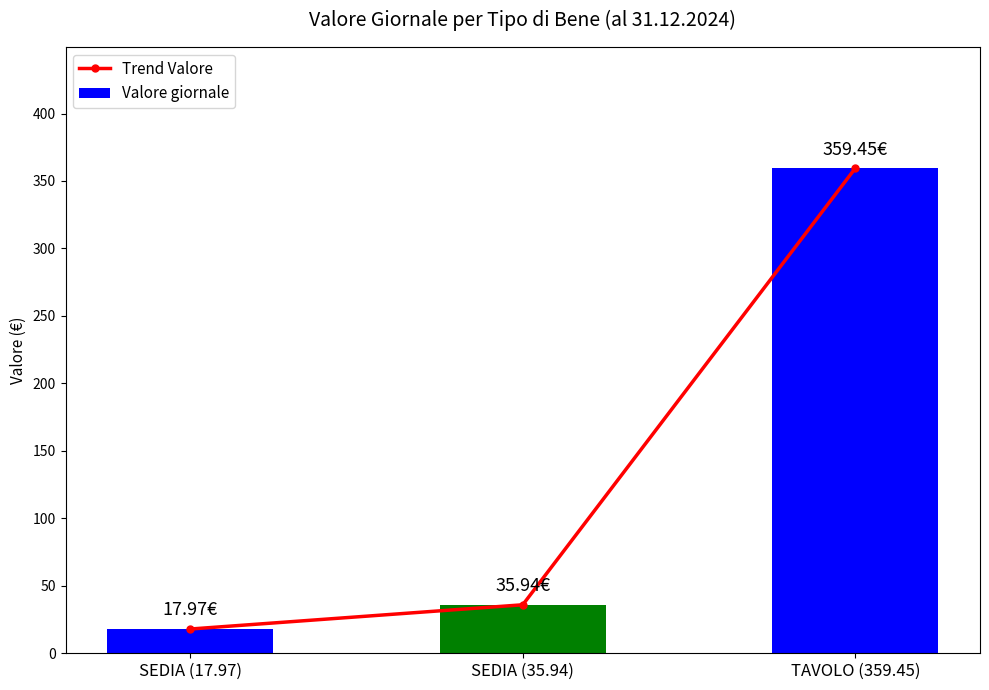

What is the greatest value displayed?

359.4